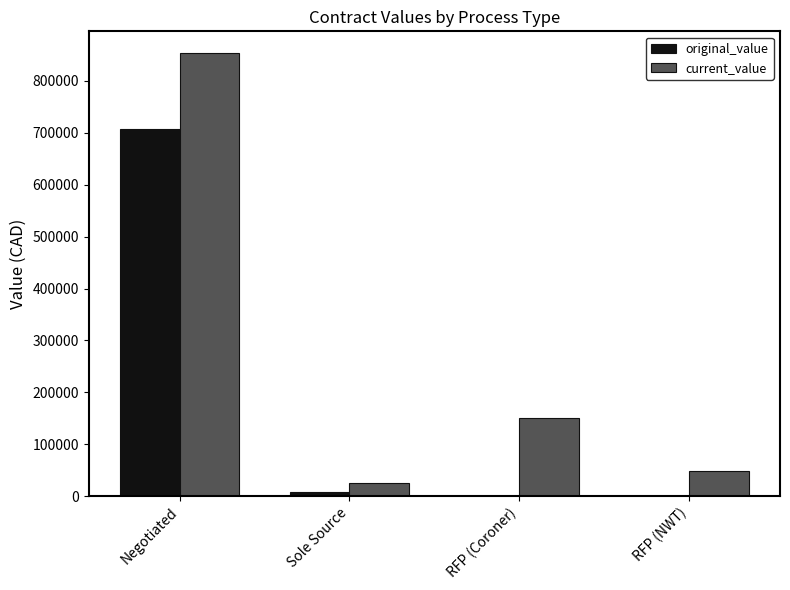

Is the value of current_value at RFP (NWT) greater than the value of original_value at Sole Source?

Yes